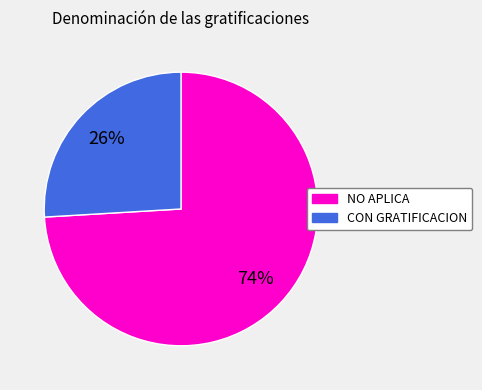

What percentage is the NO APLICA slice, to the nearest percent?

74%